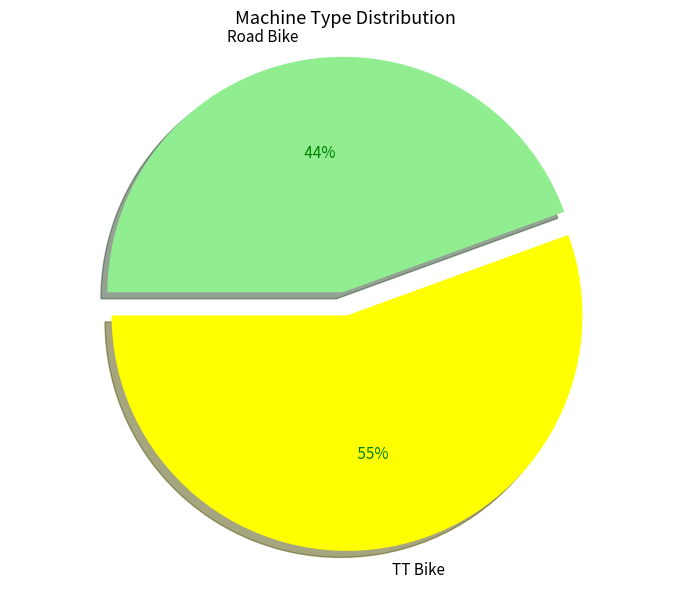

Rank the categories by value from highest to lowest.

TT Bike, Road Bike